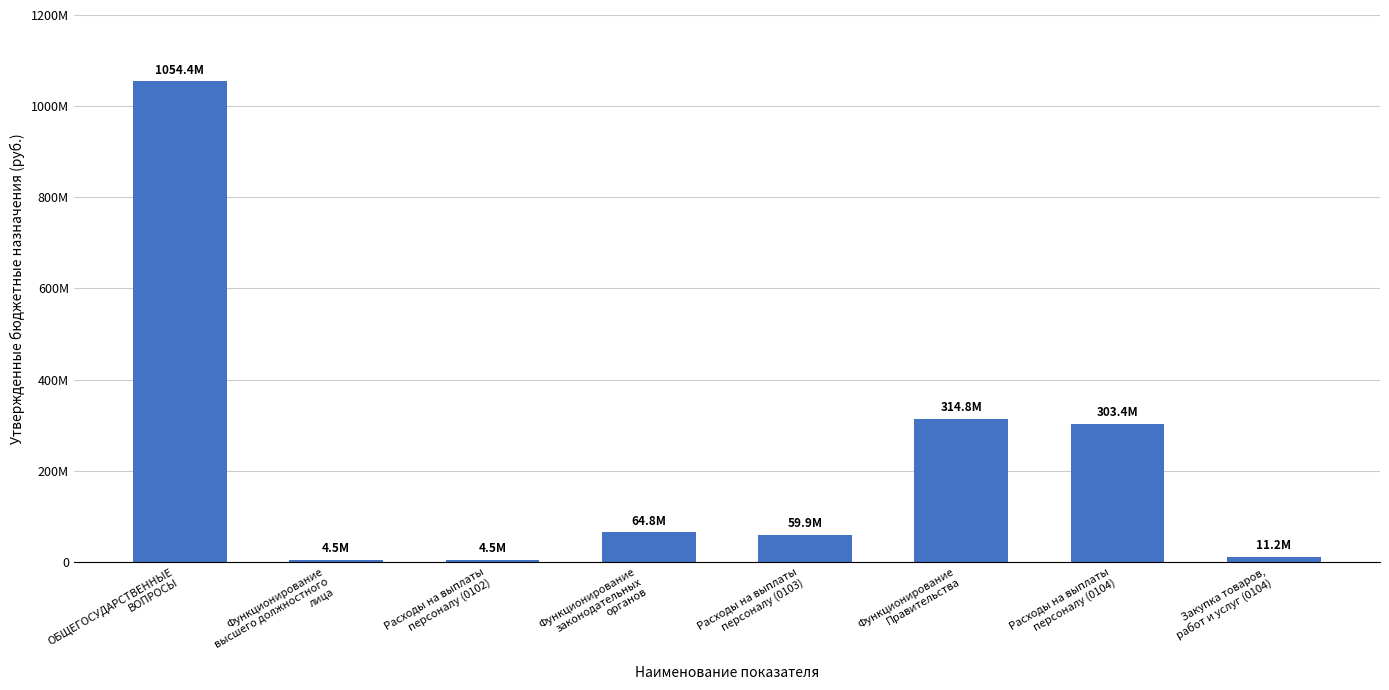

How many data points are less than 64777898?

4